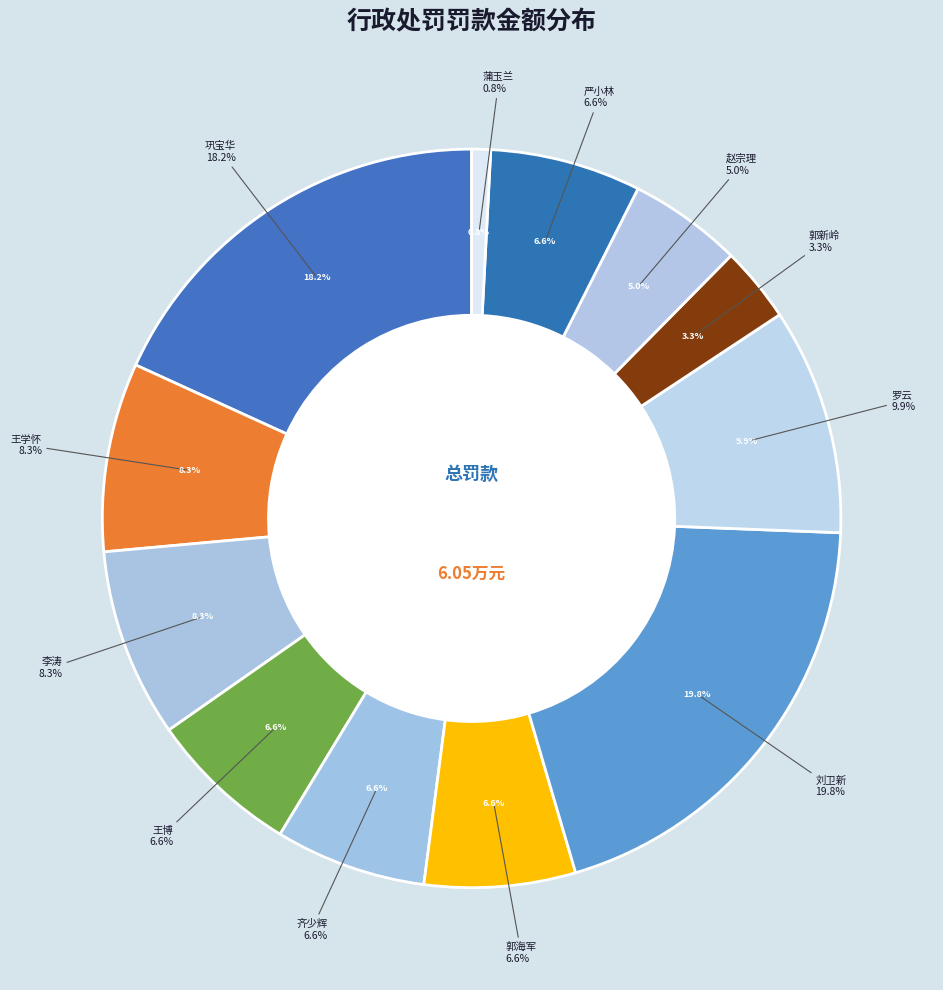

Between 赵宗理 and 王博, which is larger?

王博